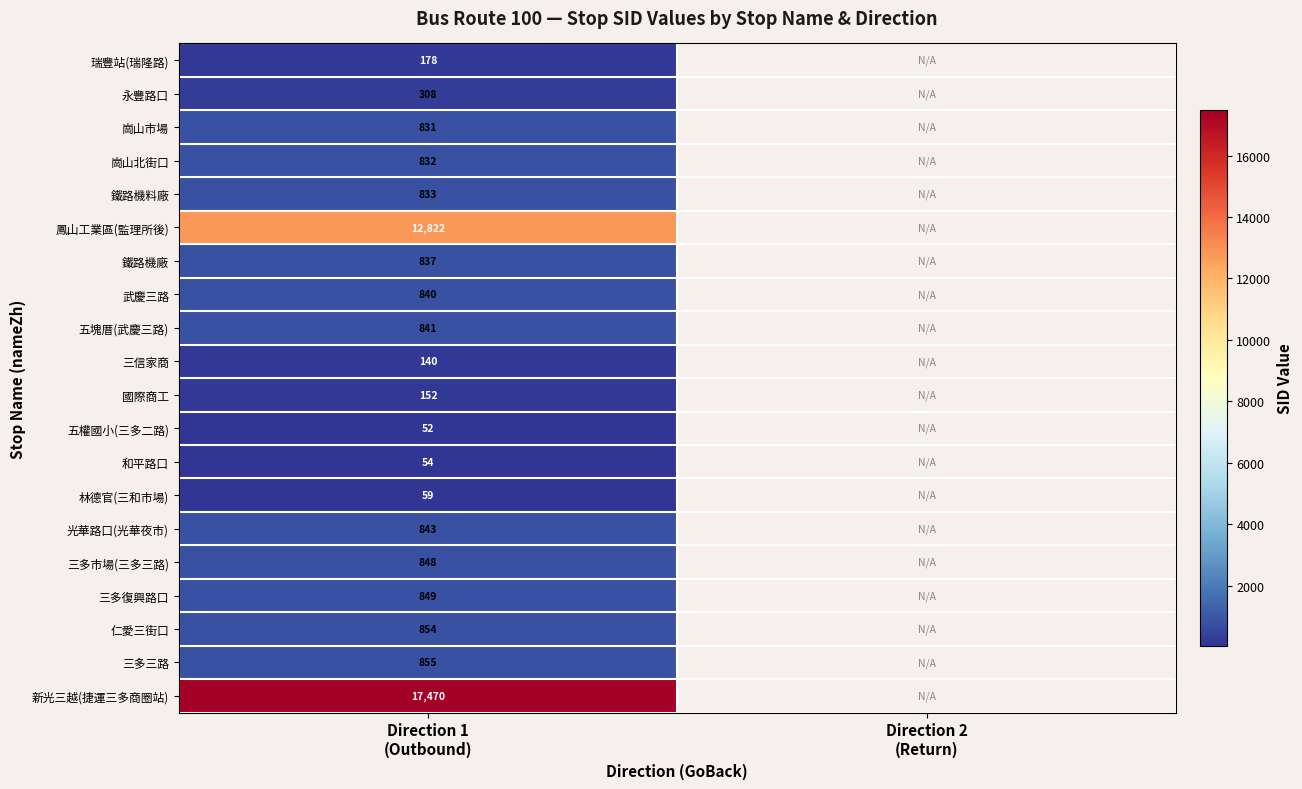

At how many categories does at least one series exceed 3809?

1